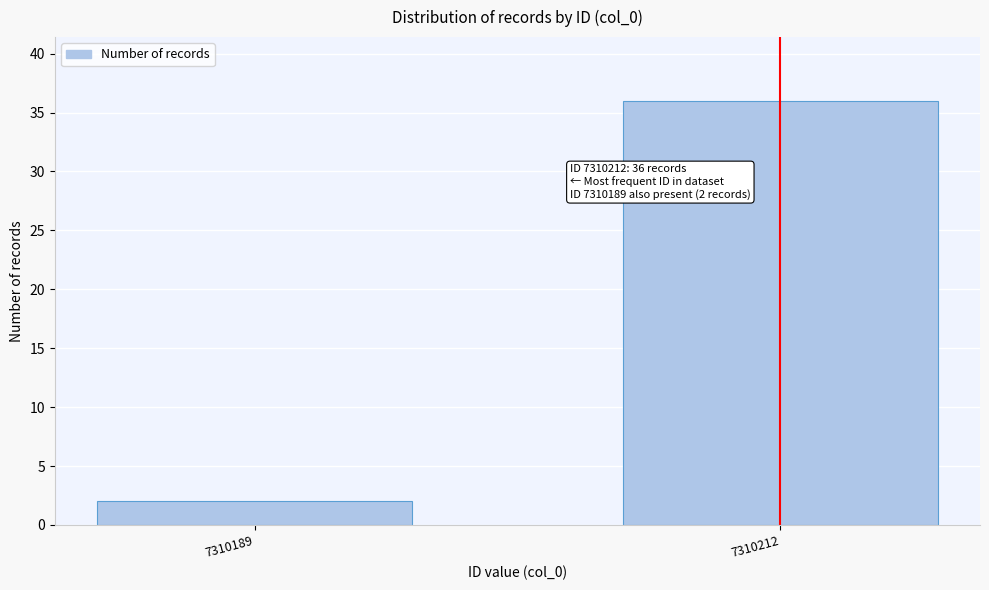

Reading right to left, what are all the values shown in this chart?

36	2